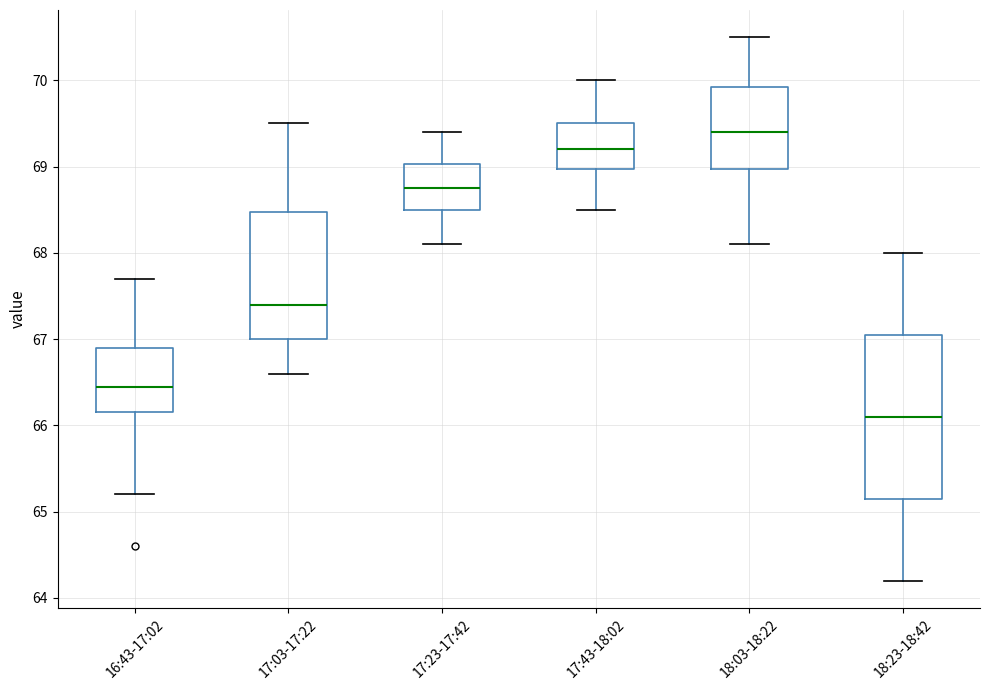

Reading left to right, read every box against the y-axis: the position of its median line, the range the box covers, and the ends of its whiskers. The values are not printed on the chart, so give them approximately, as read against the axis.

16:43-17:02: median 66.5, box 66.2 to 66.9, whiskers 65.2 to 67.7
17:03-17:22: median 67.4, box 67.0 to 68.5, whiskers 66.6 to 69.5
17:23-17:42: median 68.8, box 68.5 to 69.0, whiskers 68.1 to 69.4
17:43-18:02: median 69.2, box 69.0 to 69.5, whiskers 68.5 to 70.0
18:03-18:22: median 69.4, box 69.0 to 69.9, whiskers 68.1 to 70.5
18:23-18:42: median 66.1, box 65.2 to 67.1, whiskers 64.2 to 68.0